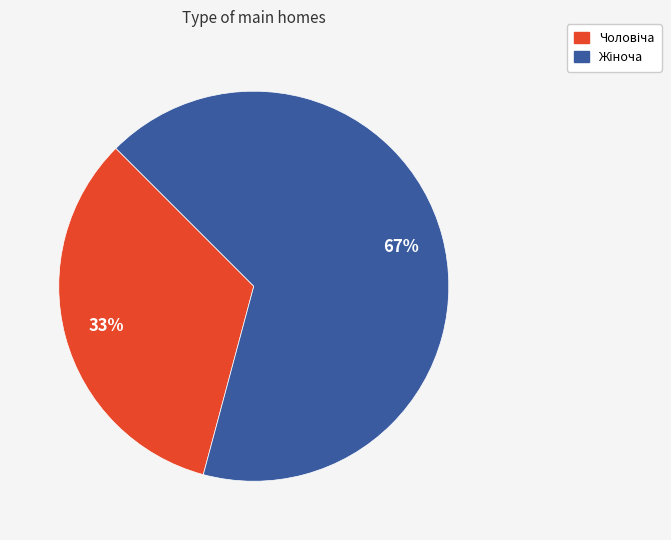

To the nearest percent, what is the average slice percentage?

50%